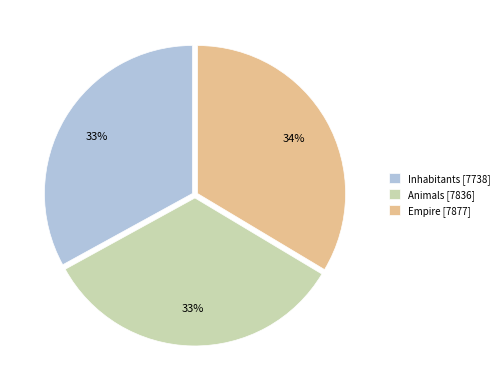

To the nearest percent, what is the average slice percentage?

33%